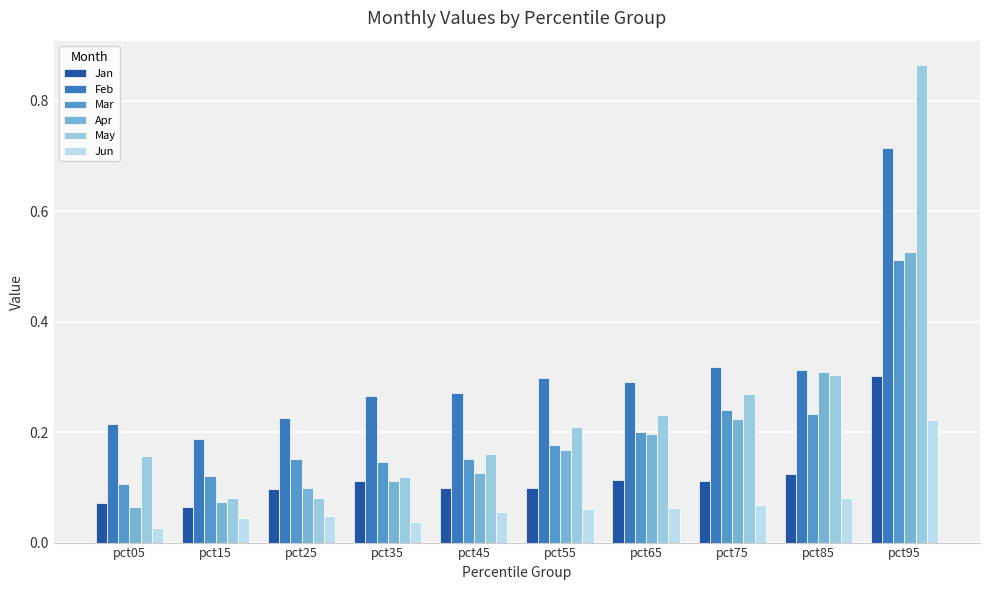

What is the sum of the Jan values at pct95 and pct35?

0.4